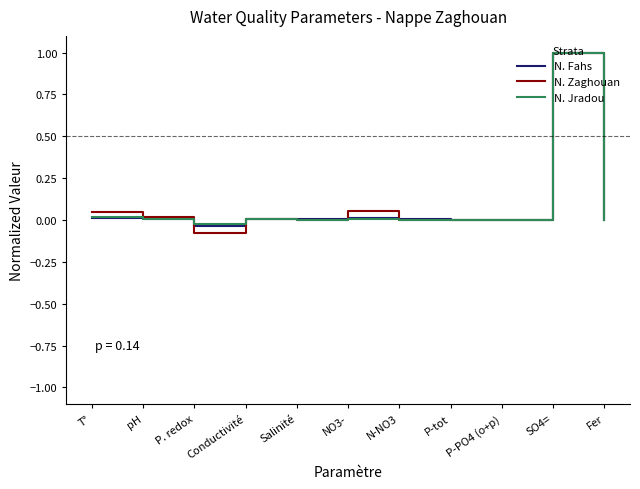

Which category has the highest value in the N. Zaghouan series?

SO4=